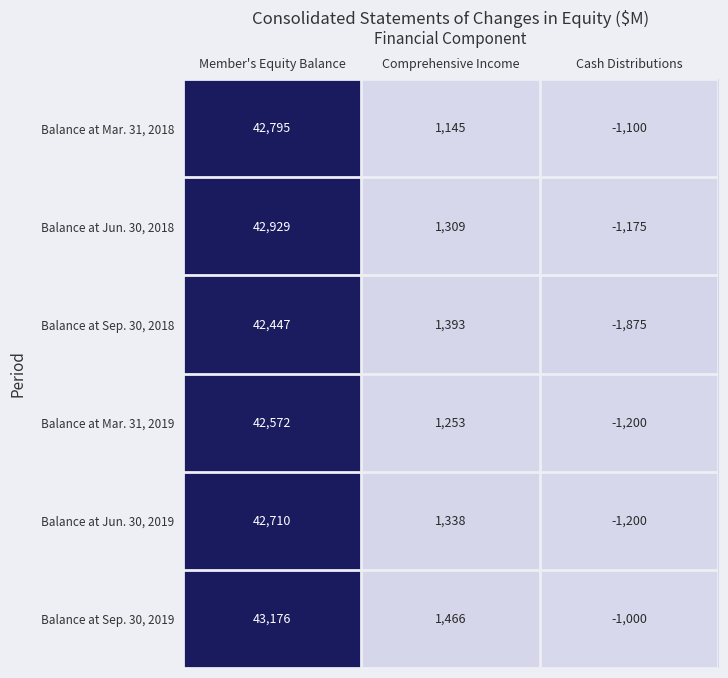

At which category is the sum across all series the highest?

Member's Equity Balance